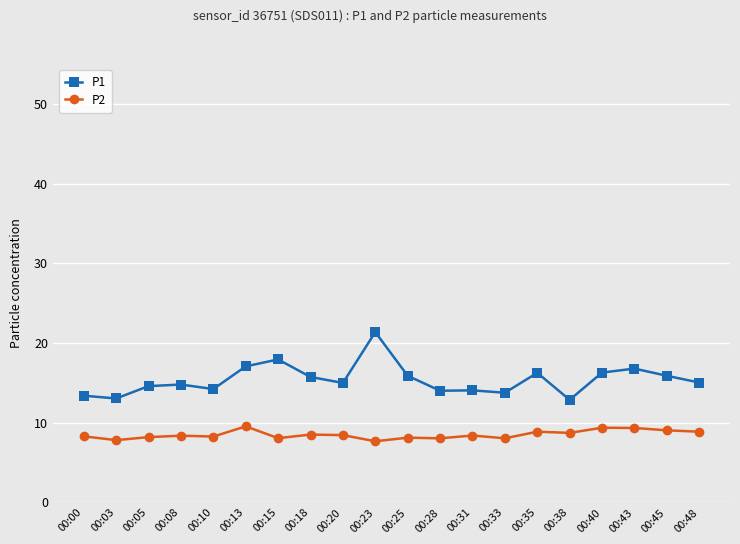

At which category does the chart reach its peak across all series?

00:23